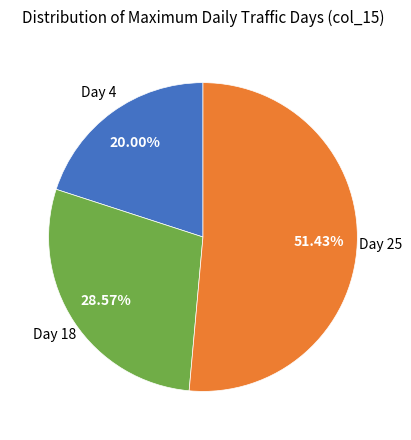

Rank the categories by value from lowest to highest.

Day 4, Day 18, Day 25